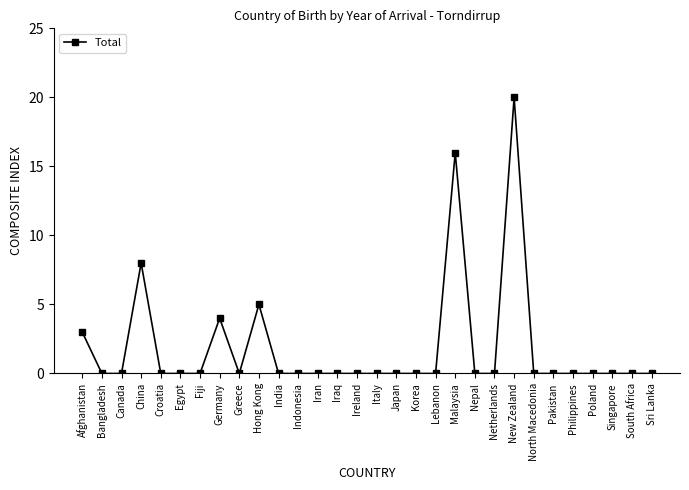

True or false: there are more than 2 points higher than both neighbors.

True